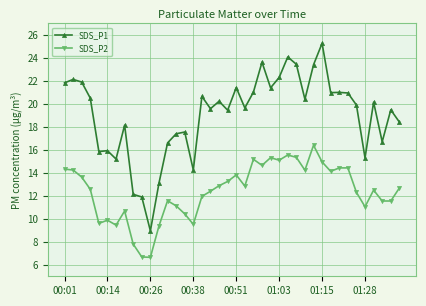

Which series has the largest total across all categories?

SDS_P1